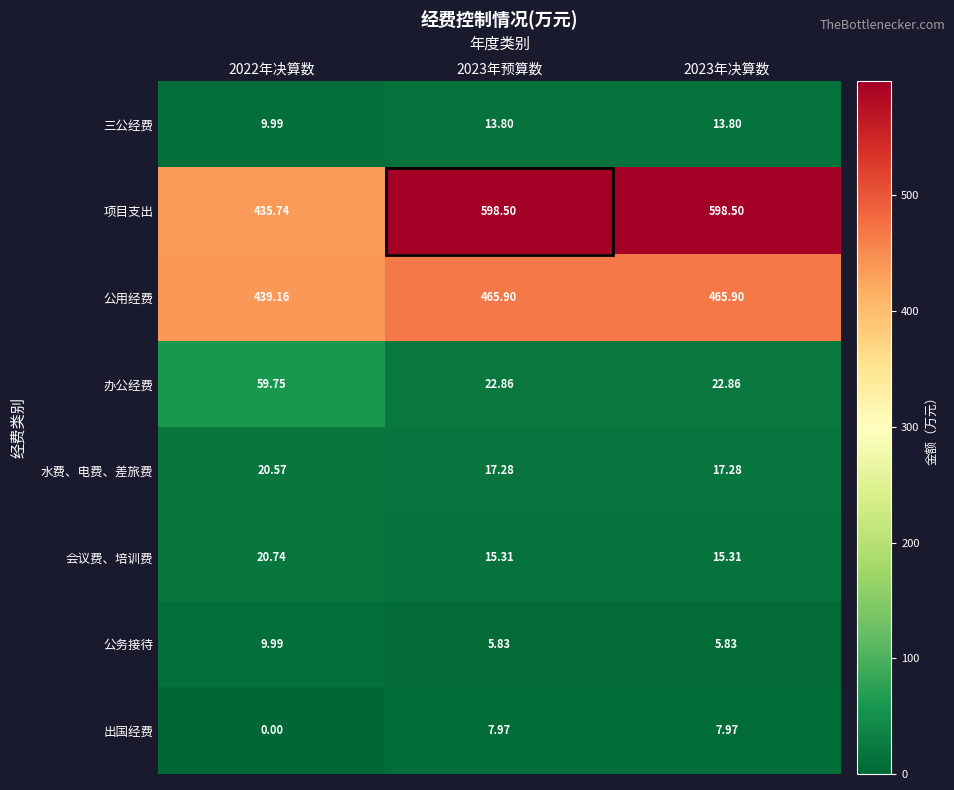

Which series changed the most between 2022年决算数 and 2023年预算数?

项目支出